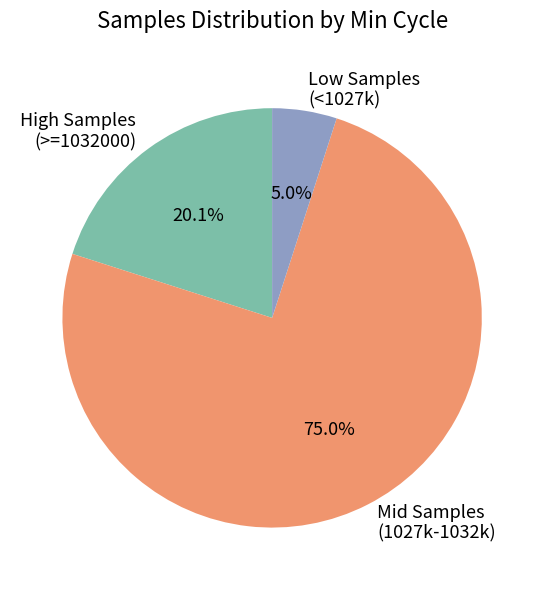

Is the sum of High Samples (>=1032000) and Mid Samples (1027k-1032k) greater than half?

Yes